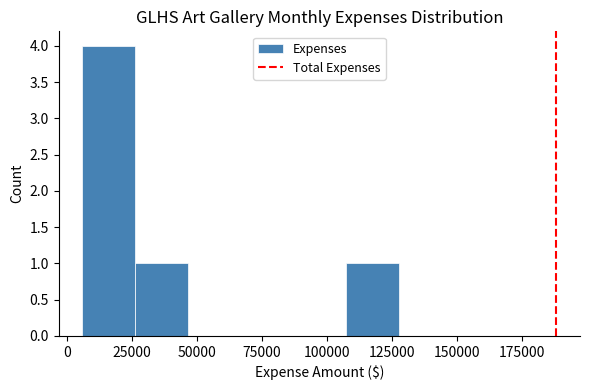

What is the height of the bar covering 5000 to 25000 on the x-axis? Neither the bar edges nor the heights are printed on the chart, so give them approximately, as read against the axes.

4